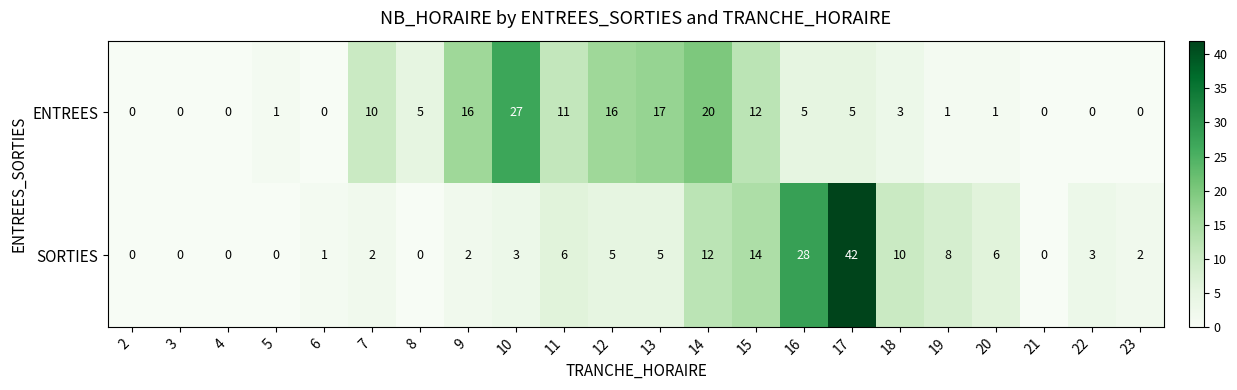

Which series has the largest total across all categories?

ENTREES